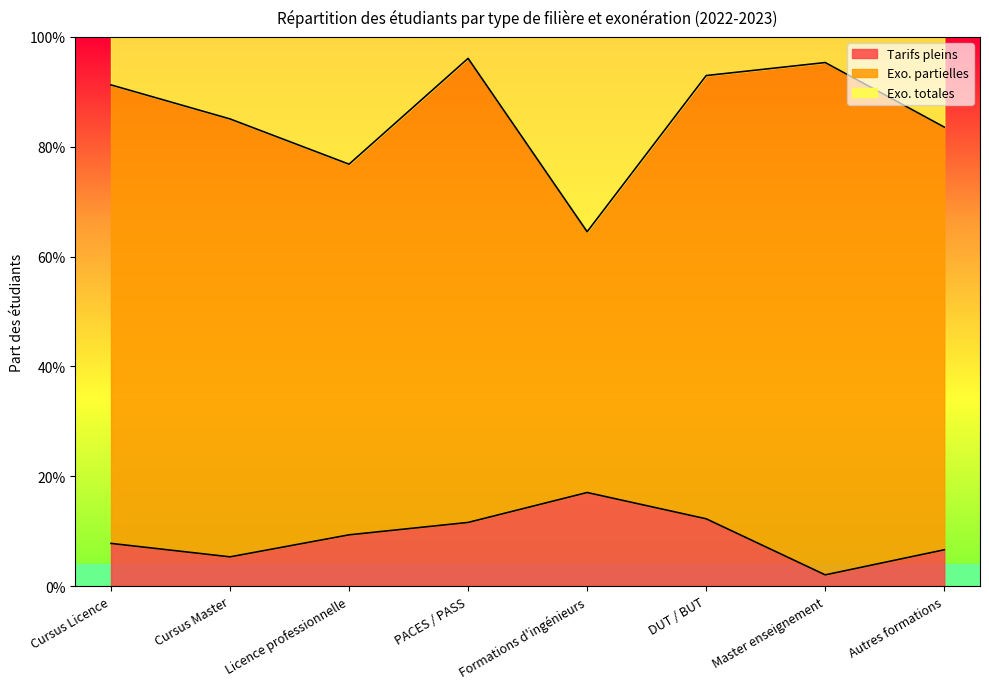

The Exo. totales series shows 1.5 at Cursus Master. True or false?

False